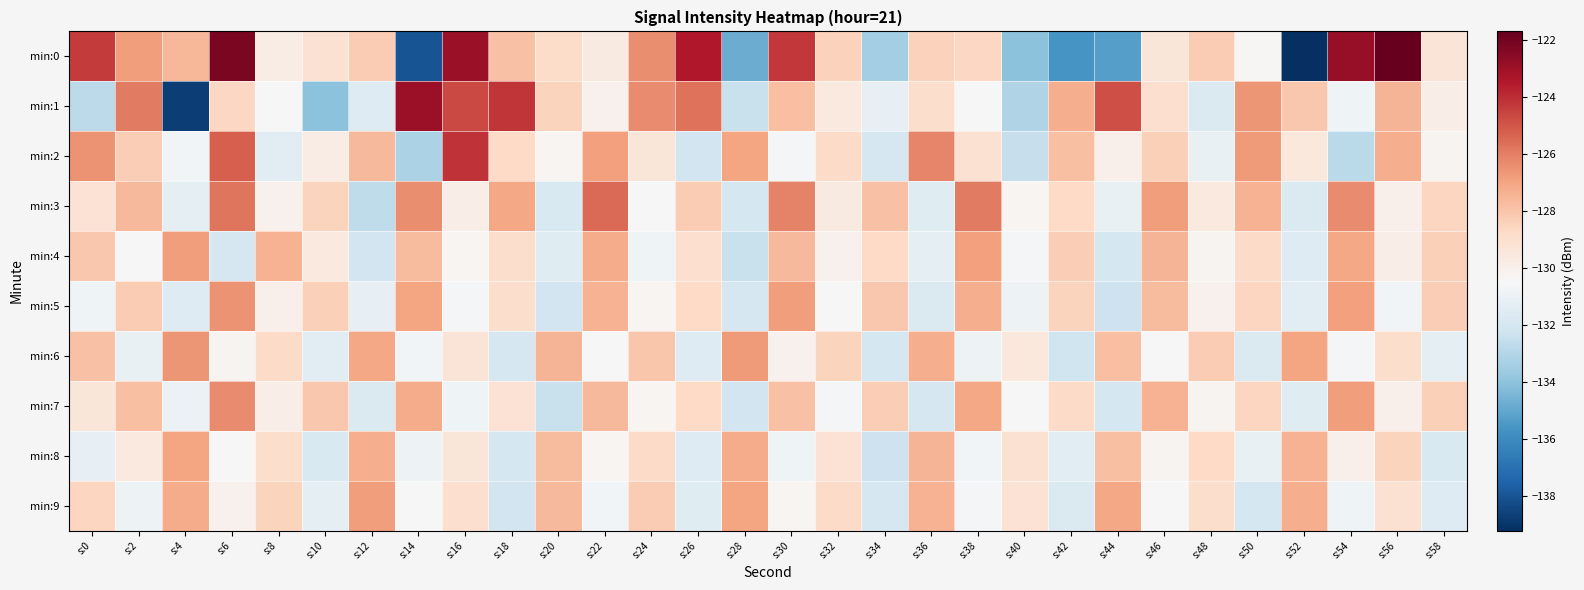

Reading left to right, extract all data points from this chart.

min:0: s:0=-124.3	s:2=-126.8	s:4=-127.6	s:6=-122.2	s:8=-129.8	s:10=-129.1	s:12=-128.3	s:14=-138.0	s:16=-122.9	s:18=-127.9	s:20=-128.9	s:22=-129.7	s:24=-126.4	s:26=-123.5	s:28=-134.8	s:30=-124.3	s:32=-128.5	s:34=-133.4	s:36=-128.4	s:38=-128.7	s:40=-134.1	s:42=-135.6	s:44=-135.2	s:46=-129.4	s:48=-128.2	s:50=-130.4	s:52=-139.2	s:54=-122.8	s:56=-121.7	s:58=-129.4
min:1: s:0=-132.7	s:2=-125.9	s:4=-138.7	s:6=-128.7	s:8=-130.4	s:10=-134.0	s:12=-131.6	s:14=-123.0	s:16=-124.7	s:18=-124.2	s:20=-128.5	s:22=-130.1	s:24=-126.3	s:26=-125.7	s:28=-132.4	s:30=-127.8	s:32=-129.6	s:34=-131.2	s:36=-128.9	s:38=-130.5	s:40=-133.1	s:42=-127.3	s:44=-124.8	s:46=-129.0	s:48=-131.7	s:50=-126.6	s:52=-128.1	s:54=-130.8	s:56=-127.5	s:58=-129.9
min:2: s:0=-126.5	s:2=-128.3	s:4=-130.7	s:6=-125.2	s:8=-131.4	s:10=-129.8	s:12=-127.6	s:14=-133.2	s:16=-124.1	s:18=-128.7	s:20=-130.3	s:22=-126.9	s:24=-129.4	s:26=-132.1	s:28=-127.0	s:30=-130.6	s:32=-128.8	s:34=-131.9	s:36=-126.2	s:38=-129.1	s:40=-132.5	s:42=-127.8	s:44=-130.0	s:46=-128.4	s:48=-131.1	s:50=-126.7	s:52=-129.5	s:54=-132.8	s:56=-127.3	s:58=-130.2
min:3: s:0=-129.2	s:2=-127.6	s:4=-131.3	s:6=-125.8	s:8=-130.1	s:10=-128.5	s:12=-132.7	s:14=-126.4	s:16=-129.9	s:18=-127.1	s:20=-131.8	s:22=-125.5	s:24=-130.4	s:26=-128.2	s:28=-132.0	s:30=-126.1	s:32=-129.7	s:34=-127.9	s:36=-131.5	s:38=-125.9	s:40=-130.3	s:42=-128.7	s:44=-131.1	s:46=-126.8	s:48=-129.6	s:50=-127.4	s:52=-131.7	s:54=-126.3	s:56=-130.0	s:58=-128.6
min:4: s:0=-128.1	s:2=-130.5	s:4=-126.8	s:6=-131.9	s:8=-127.4	s:10=-129.6	s:12=-132.1	s:14=-127.7	s:16=-130.3	s:18=-128.9	s:20=-131.5	s:22=-127.2	s:24=-130.8	s:26=-129.0	s:28=-132.4	s:30=-127.6	s:32=-130.1	s:34=-128.7	s:36=-131.3	s:38=-126.9	s:40=-130.6	s:42=-128.3	s:44=-132.0	s:46=-127.5	s:48=-130.2	s:50=-128.8	s:52=-131.6	s:54=-127.1	s:56=-129.9	s:58=-128.4
min:5: s:0=-130.8	s:2=-128.2	s:4=-131.6	s:6=-126.5	s:8=-130.0	s:10=-128.4	s:12=-131.2	s:14=-127.0	s:16=-130.6	s:18=-128.9	s:20=-132.1	s:22=-127.4	s:24=-130.3	s:26=-128.7	s:28=-131.9	s:30=-126.8	s:32=-130.5	s:34=-128.1	s:36=-131.7	s:38=-127.3	s:40=-130.9	s:42=-128.5	s:44=-132.3	s:46=-127.7	s:48=-130.1	s:50=-128.6	s:52=-131.4	s:54=-126.9	s:56=-130.7	s:58=-128.3
min:6: s:0=-127.9	s:2=-131.1	s:4=-126.6	s:6=-130.2	s:8=-128.8	s:10=-131.4	s:12=-127.1	s:14=-130.7	s:16=-129.3	s:18=-131.9	s:20=-127.5	s:22=-130.4	s:24=-128.0	s:26=-131.6	s:28=-126.7	s:30=-130.1	s:32=-128.5	s:34=-132.0	s:36=-127.3	s:38=-130.9	s:40=-129.5	s:42=-132.2	s:44=-127.8	s:46=-130.4	s:48=-128.2	s:50=-131.7	s:52=-127.0	s:54=-130.6	s:56=-128.9	s:58=-131.3
min:7: s:0=-129.4	s:2=-127.8	s:4=-131.0	s:6=-126.3	s:8=-129.9	s:10=-128.1	s:12=-131.7	s:14=-127.2	s:16=-130.8	s:18=-129.2	s:20=-132.4	s:22=-127.6	s:24=-130.3	s:26=-128.7	s:28=-132.1	s:30=-127.9	s:32=-130.6	s:34=-128.3	s:36=-131.9	s:38=-127.1	s:40=-130.4	s:42=-128.8	s:44=-132.0	s:46=-127.4	s:48=-130.2	s:50=-128.6	s:52=-131.5	s:54=-126.8	s:56=-130.0	s:58=-128.4
min:8: s:0=-131.2	s:2=-129.6	s:4=-127.0	s:6=-130.5	s:8=-128.9	s:10=-131.8	s:12=-127.3	s:14=-130.9	s:16=-129.4	s:18=-132.0	s:20=-127.7	s:22=-130.3	s:24=-128.8	s:26=-131.6	s:28=-127.2	s:30=-130.8	s:32=-129.2	s:34=-132.3	s:36=-127.5	s:38=-130.7	s:40=-129.1	s:42=-131.4	s:44=-127.8	s:46=-130.2	s:48=-128.7	s:50=-131.1	s:52=-127.4	s:54=-130.0	s:56=-128.5	s:58=-131.8
min:9: s:0=-128.6	s:2=-130.9	s:4=-127.2	s:6=-130.1	s:8=-128.5	s:10=-131.3	s:12=-126.8	s:14=-130.4	s:16=-129.0	s:18=-132.1	s:20=-127.6	s:22=-130.7	s:24=-128.2	s:26=-131.5	s:28=-127.0	s:30=-130.3	s:32=-128.8	s:34=-131.9	s:36=-127.4	s:38=-130.6	s:40=-129.2	s:42=-131.7	s:44=-127.1	s:46=-130.4	s:48=-128.9	s:50=-132.0	s:52=-127.3	s:54=-130.8	s:56=-129.1	s:58=-131.6